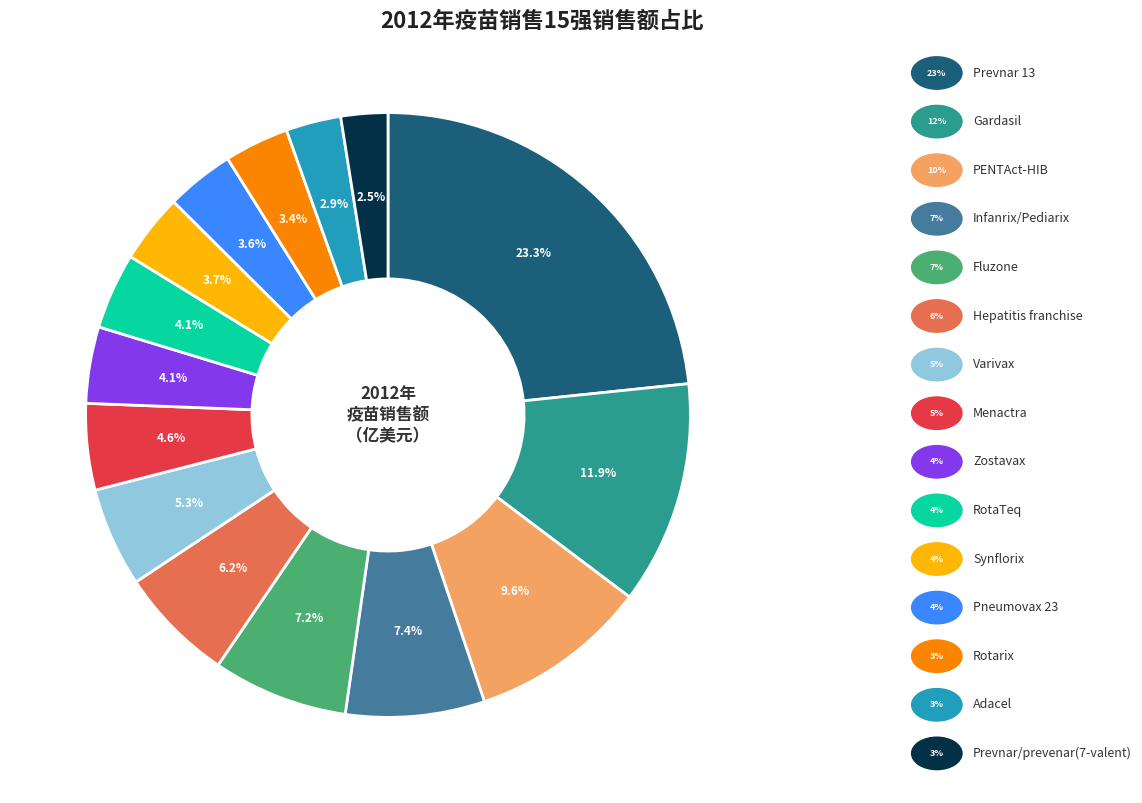

To the nearest percent, what is the difference between the largest and smallest slice percentages?

21%